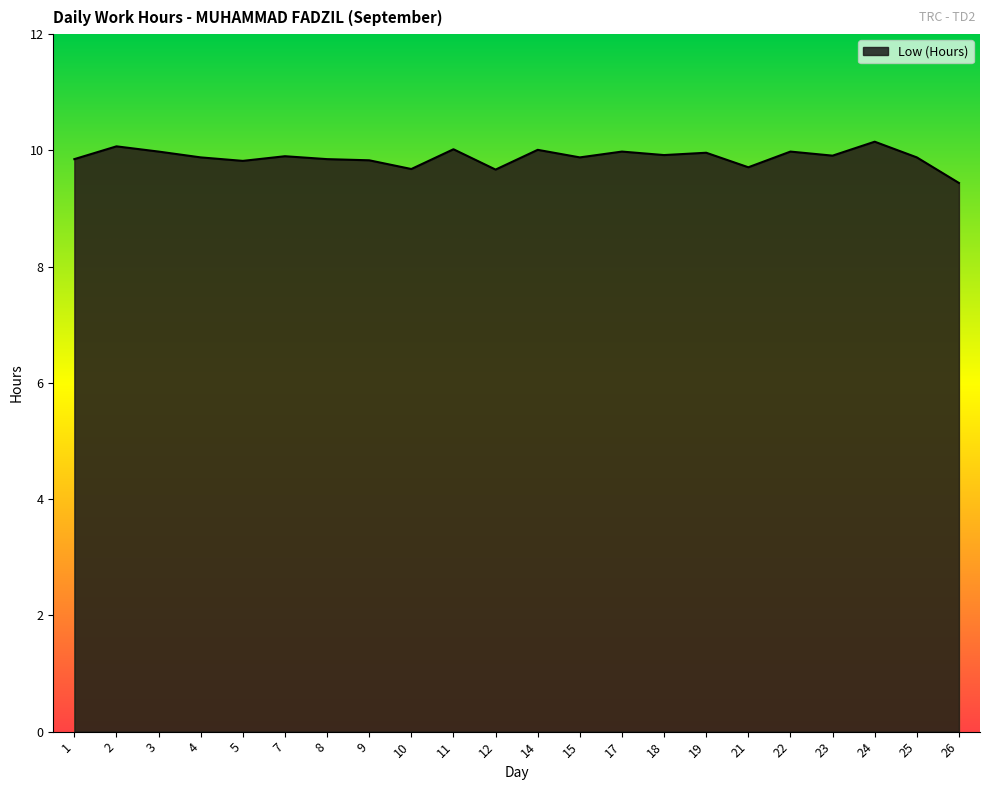

Approximately how many times larger is the value at 14 compared to 1?

1.0